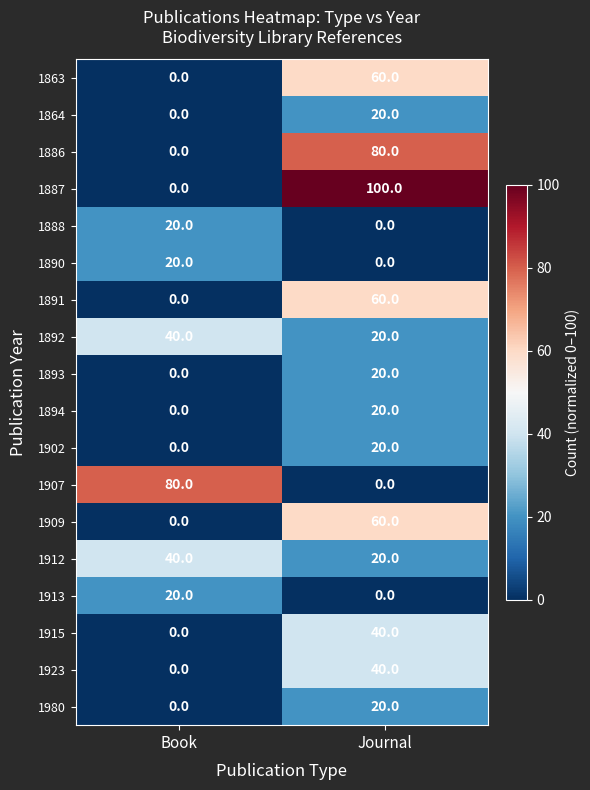

List the labels in order of 1864 value, largest first.

Journal, Book